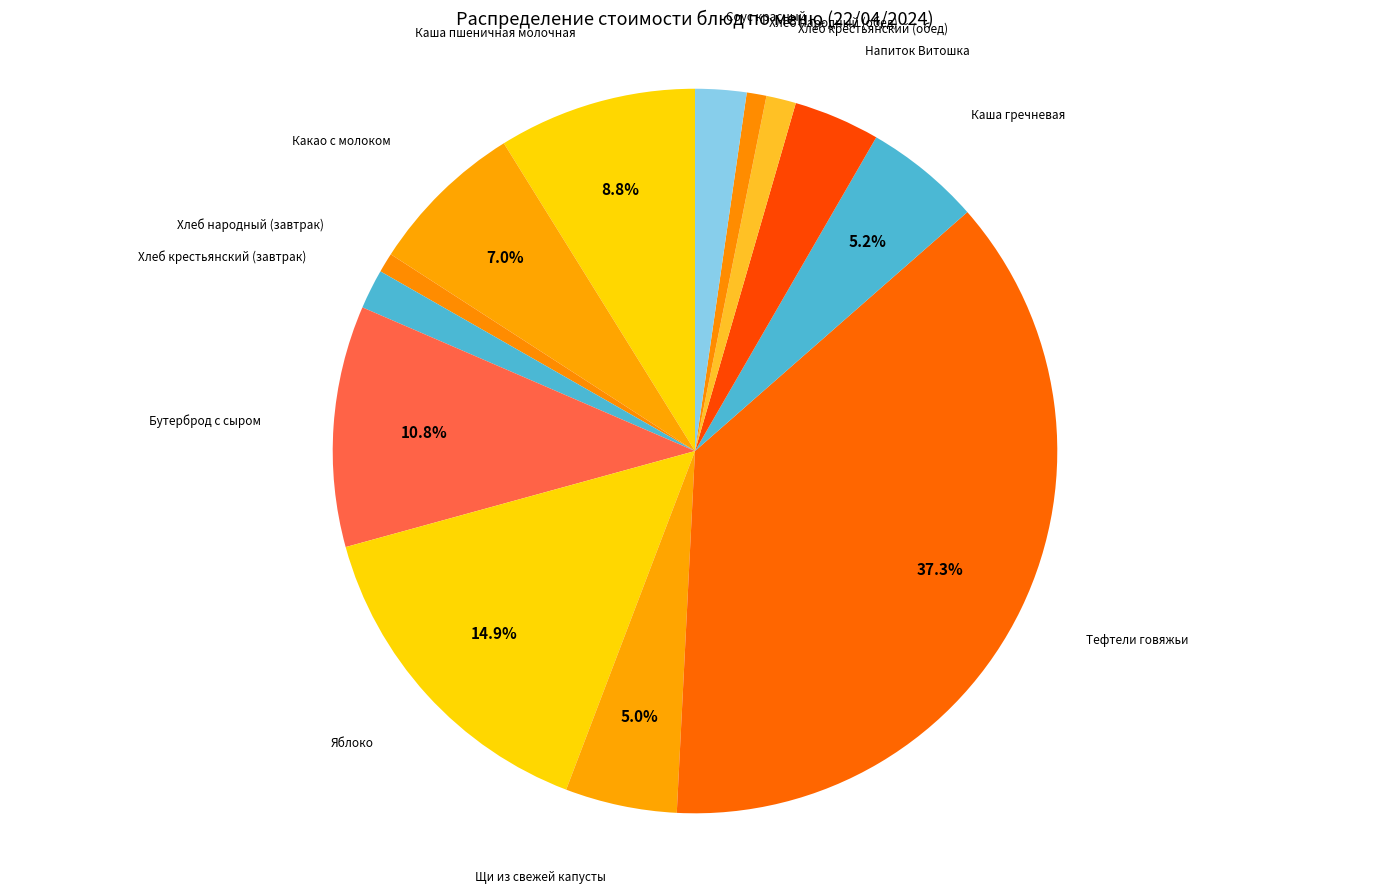

What percentage is the Бутерброд с сыром slice, to the nearest percent?

11%